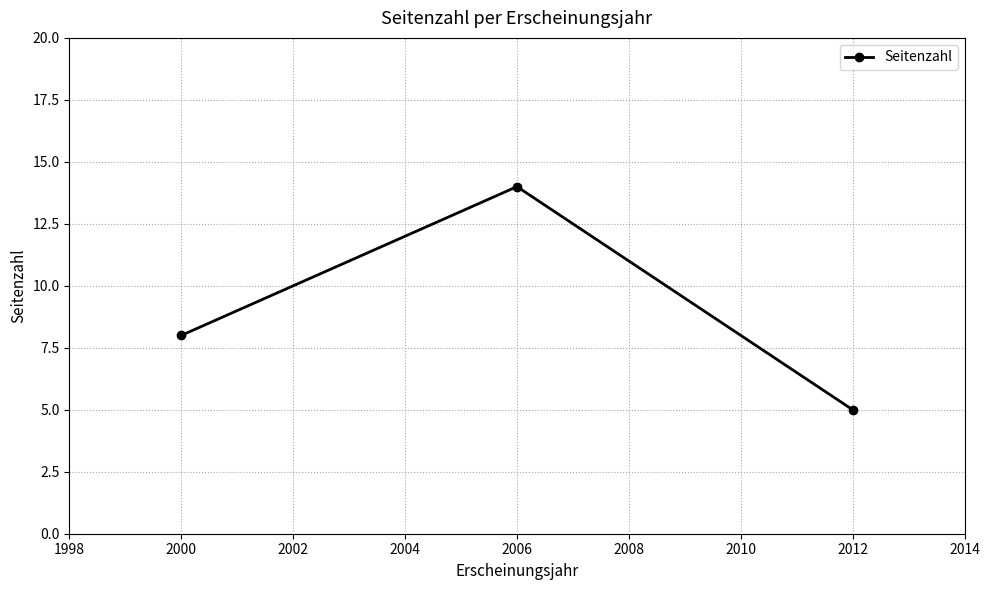

Reading right to left, transcribe all the data shown in this chart.

5	14	8